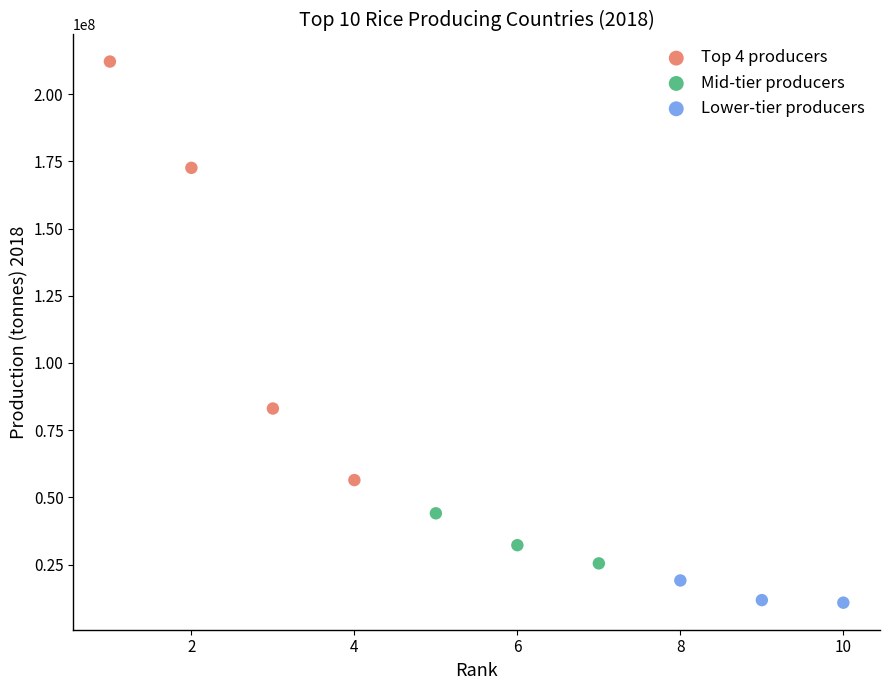

Which series contains the lowest Y value?

Lower-tier producers